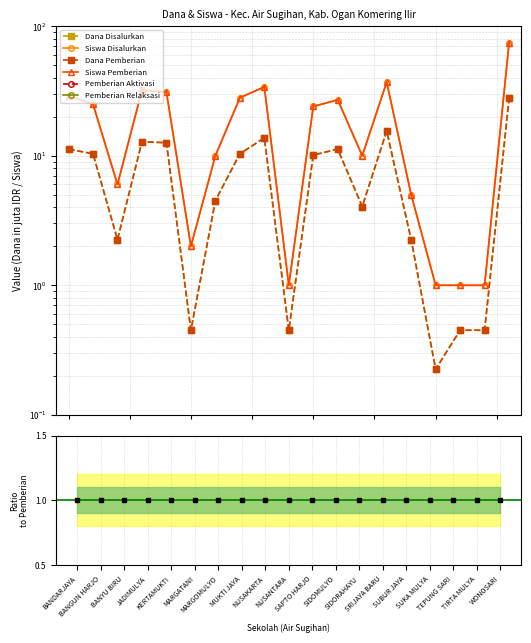

Which label corresponds to the largest value in the chart?

SDN 1 WONOSARI